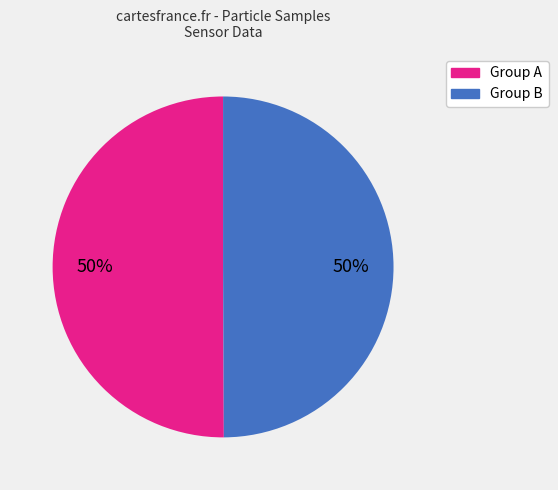

Is the sum of Group B and Group A greater than half?

Yes